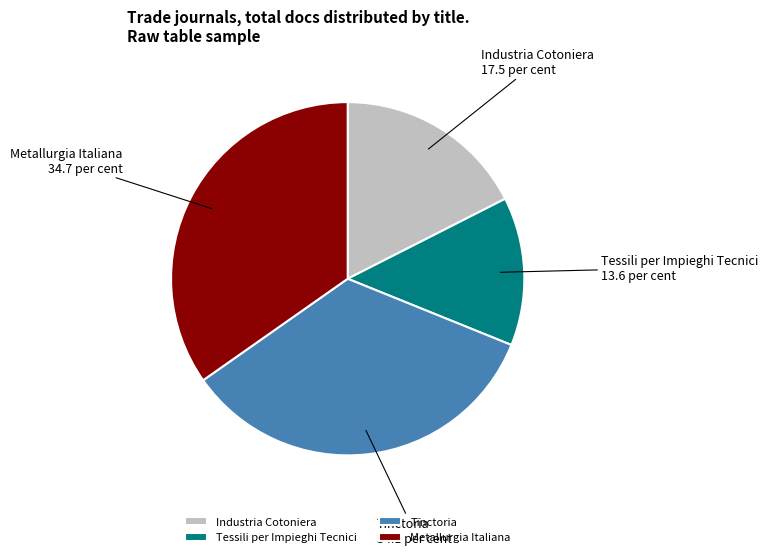

Does Industria Cotoniera represent more than half of the total?

No